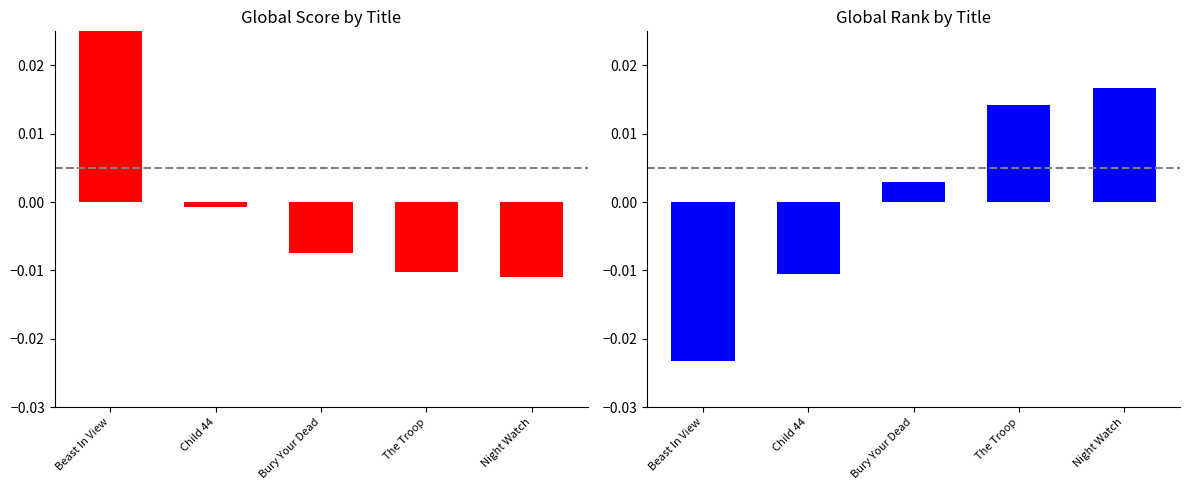

How many bars are there in total?

10